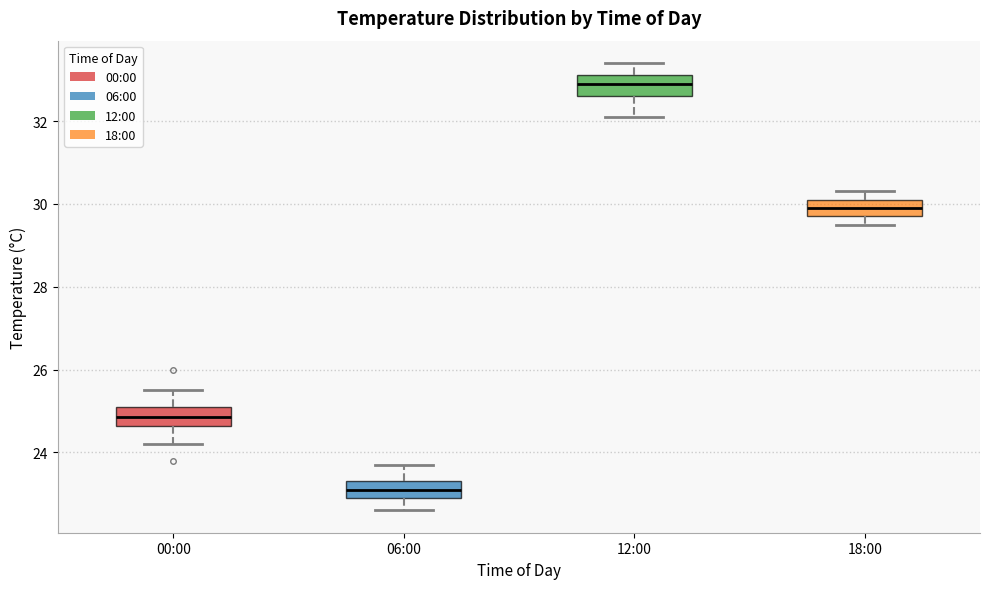

Which box has the lowest median line?

06:00